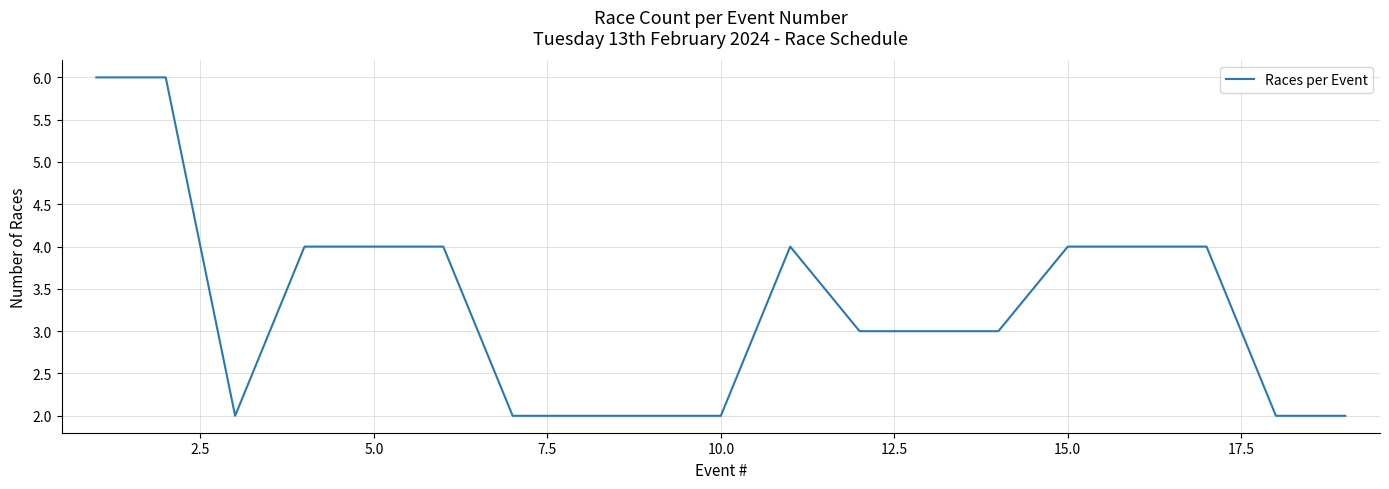

What is the greatest value displayed?

6